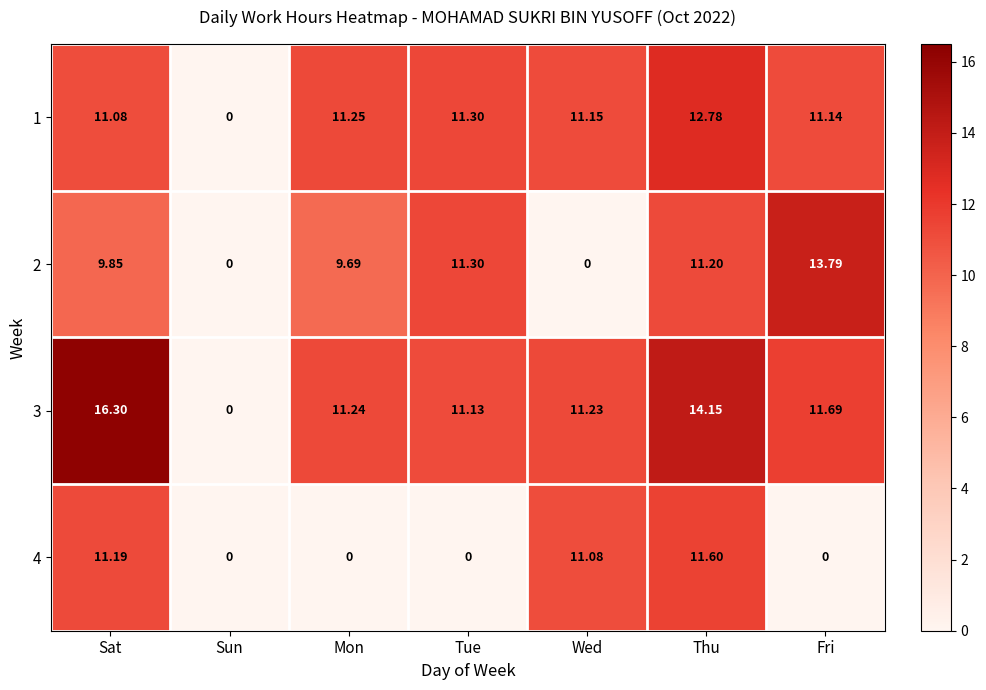

Is the value of 2 at Wed greater than the value of 4 at Sat?

No